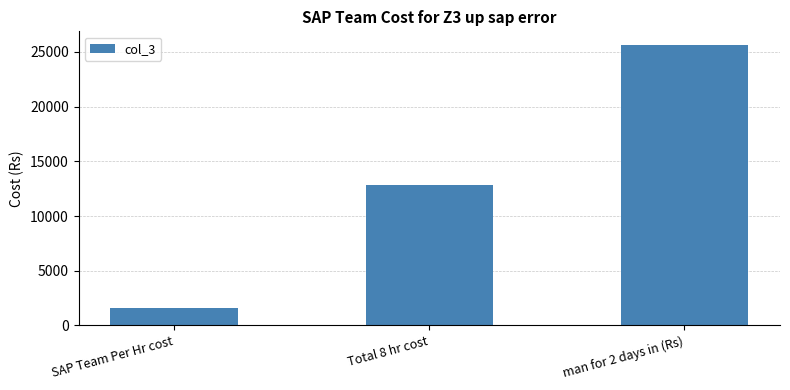

List the labels in order of value, largest first.

man for 2 days in (Rs), Total 8 hr cost, SAP Team Per Hr cost